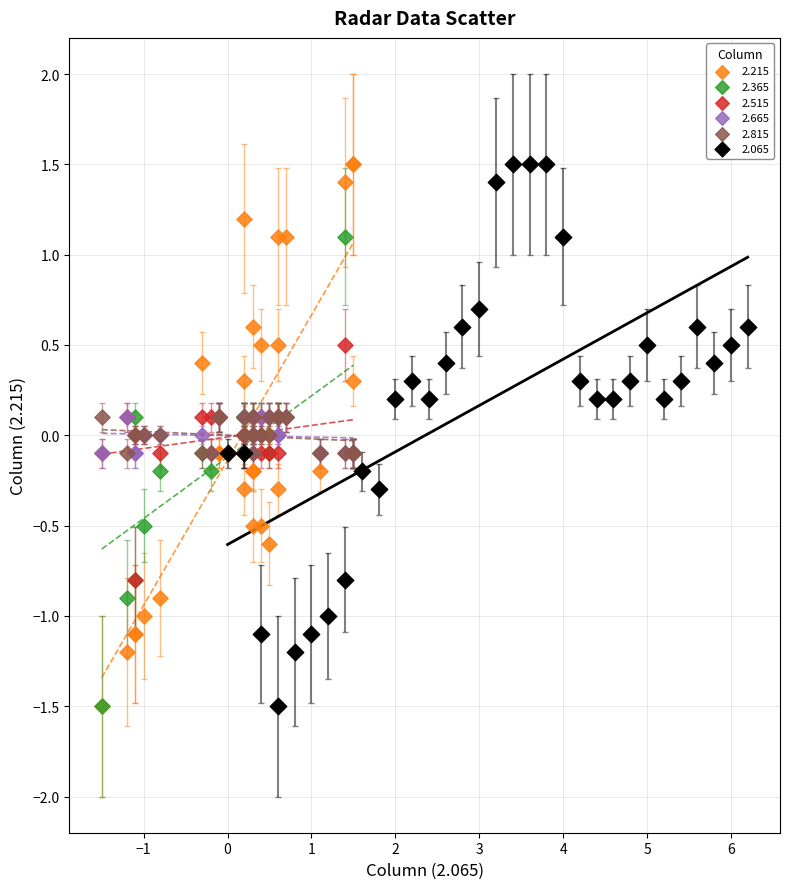

What are all the series names shown in the legend?

2.215, 2.365, 2.515, 2.665, 2.815, 2.065